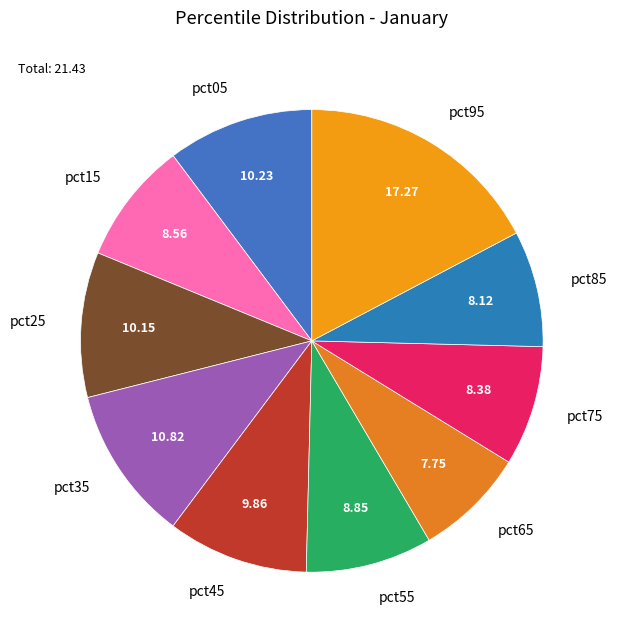

Is there any slice that represents more than half of the pie?

No